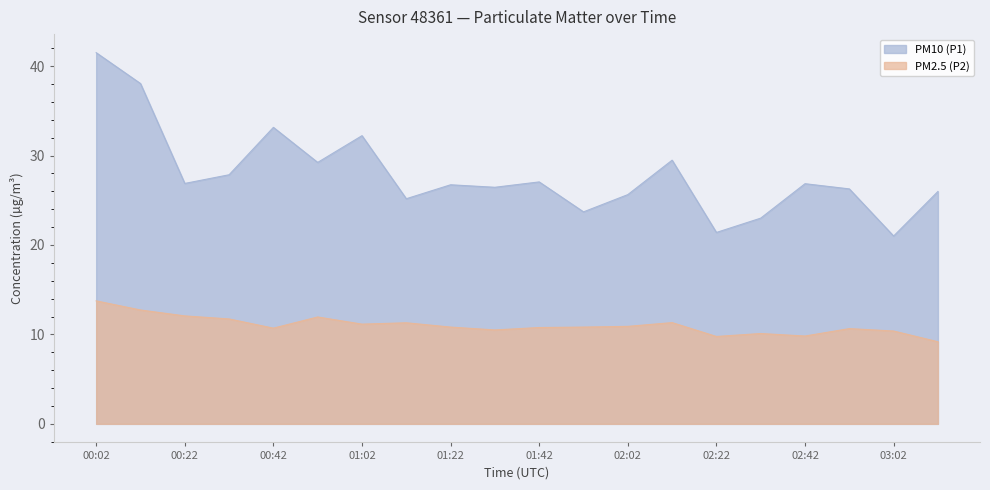

True or false: PM10 (P1) and PM2.5 (P2) cross at least once.

False